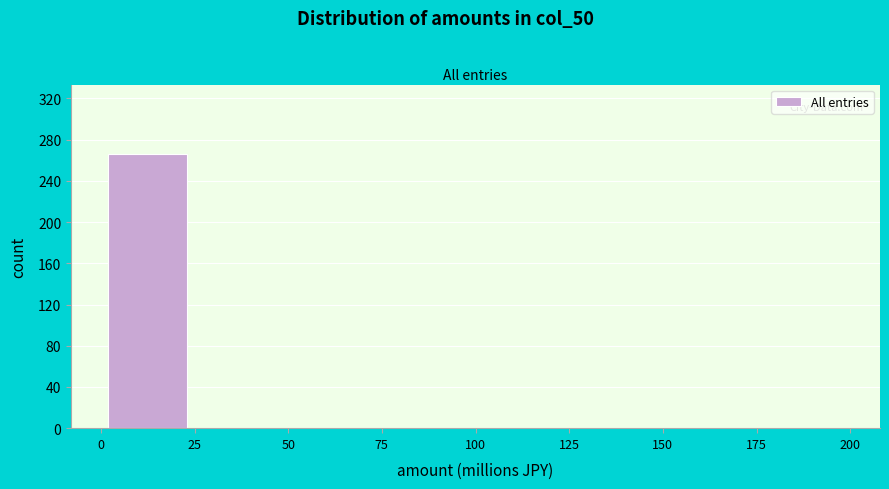

Reading left to right, list every bar in this chart as the range it spans on the x-axis followed by its height. The values are not printed on the chart, so give them approximately, as read against the axis.

0 to 25: 265
25 to 50: 0
50 to 75: 0
75 to 100: 0
100 to 125: 0
125 to 150: 0
150 to 175: 0
175 to 200: 0